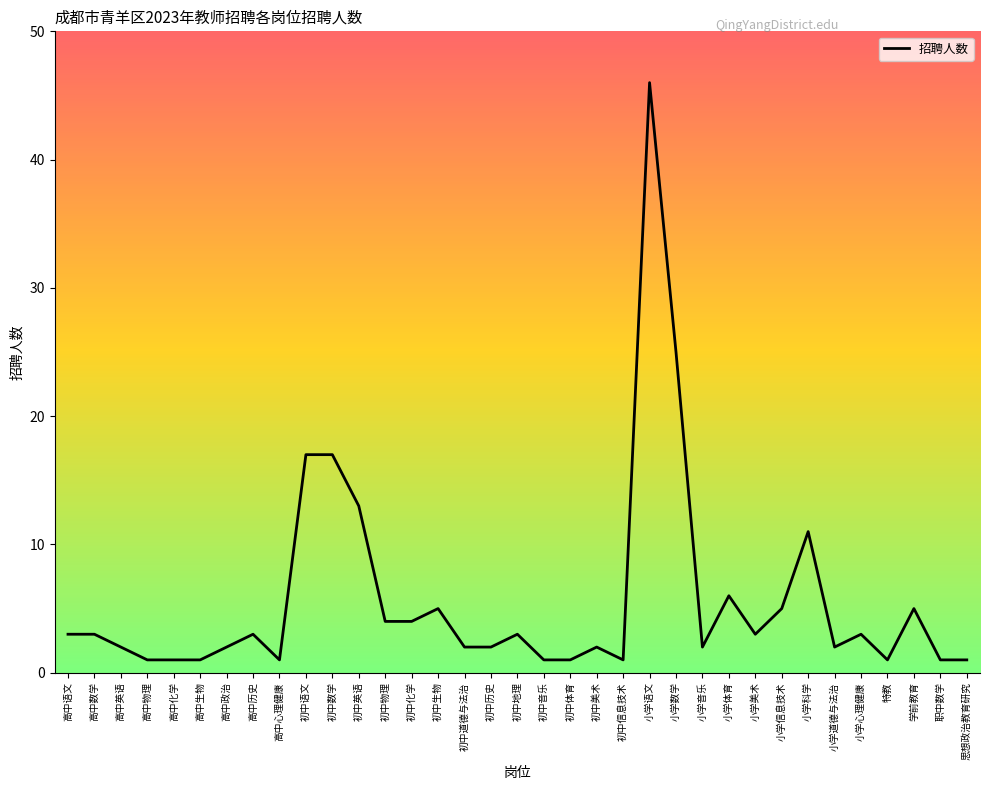

True or false: the data has more than 0 interior local peaks.

True